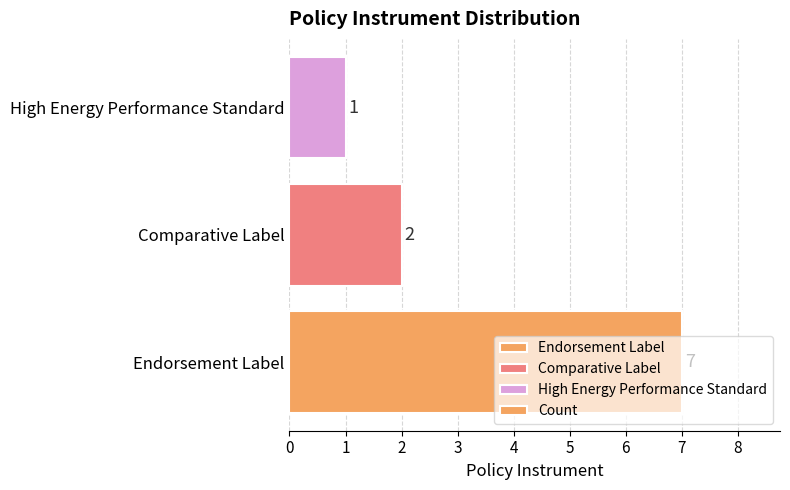

Does the chart contain stacked bars?

No